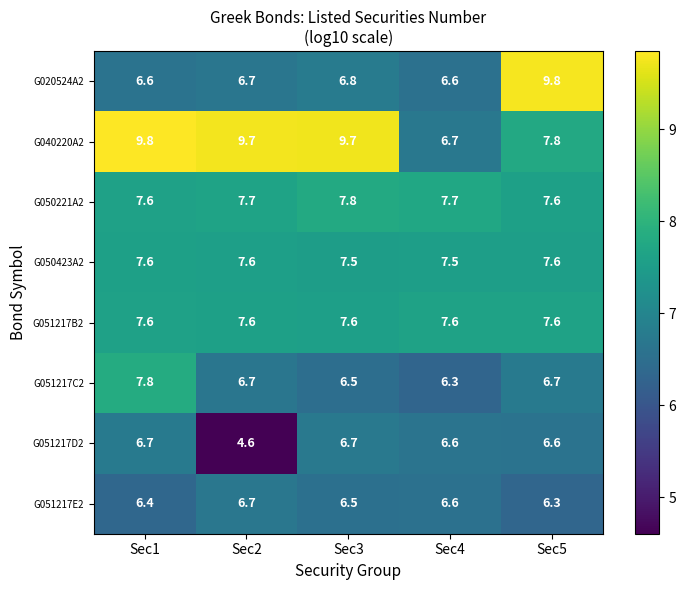

Which series has the largest total across all categories?

G040220A2